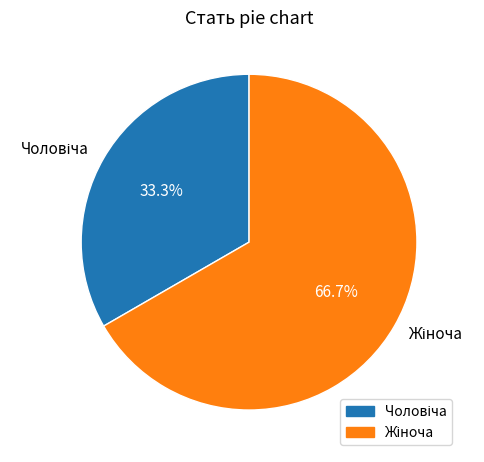

Is there any slice that represents more than half of the pie?

Yes